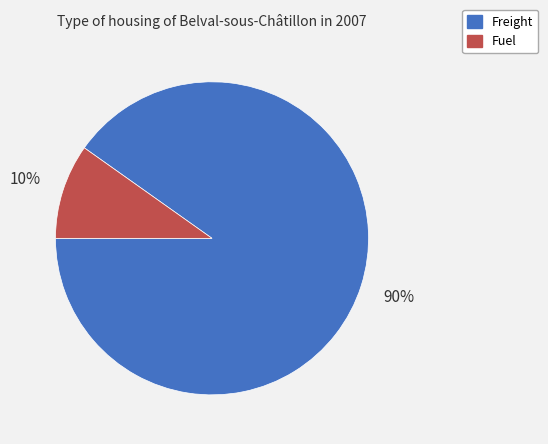

To the nearest percent, what portion does Freight represent?

90%